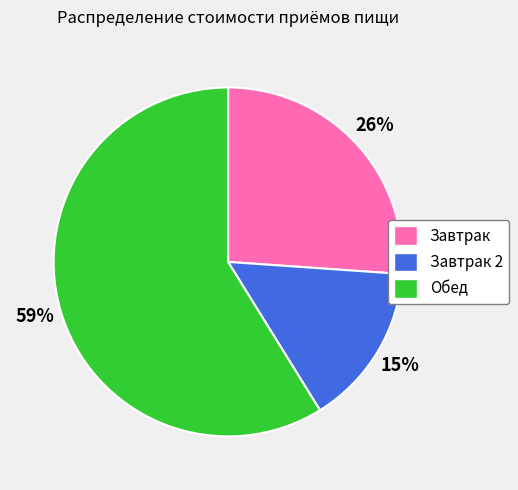

The Обед slice represents 68% of the pie. True or false?

False